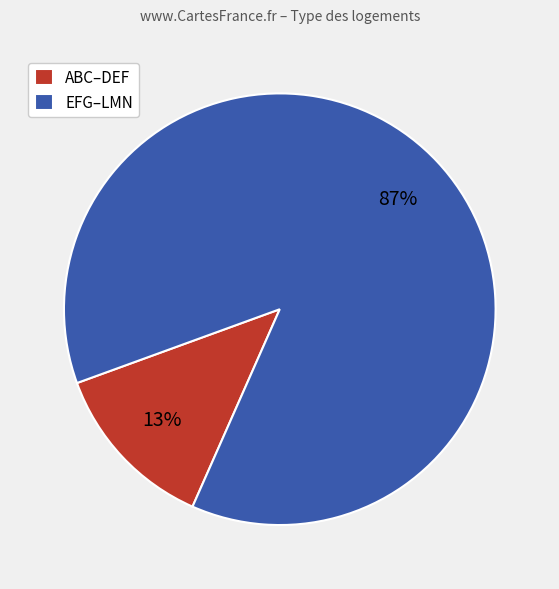

How many slices are in this pie chart?

2